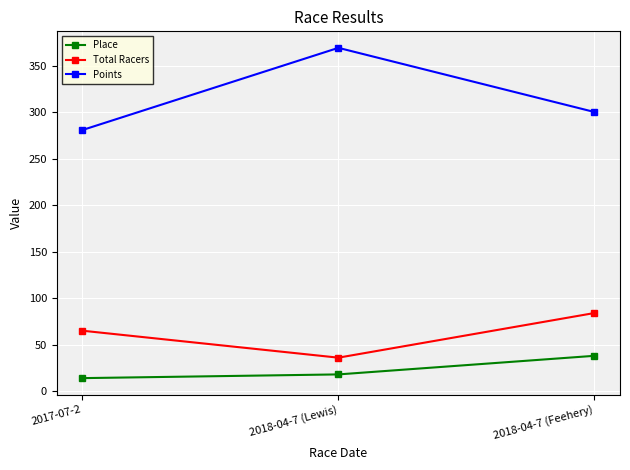

Is the value of Points at 2017-07-2 greater than the value of Place at 2018-04-7 (Feehery)?

Yes